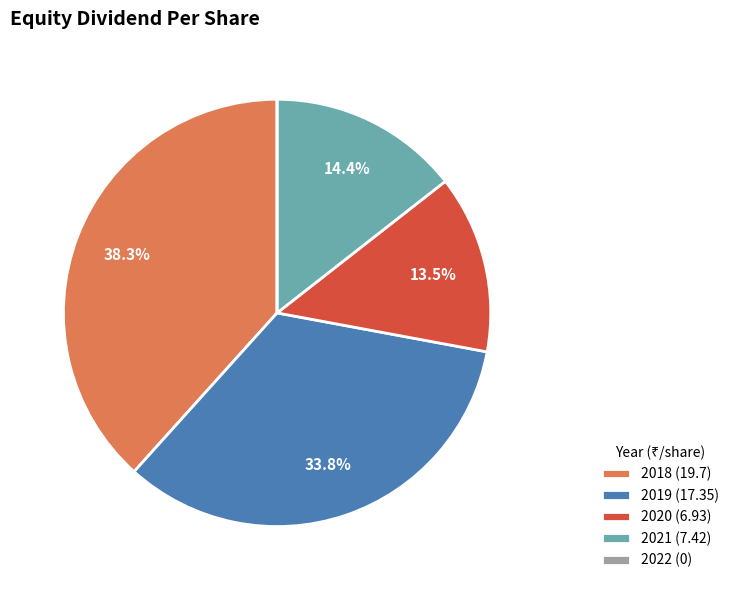

Is the sum of 2018 (19.7) and 2021 (7.42) greater than half?

Yes